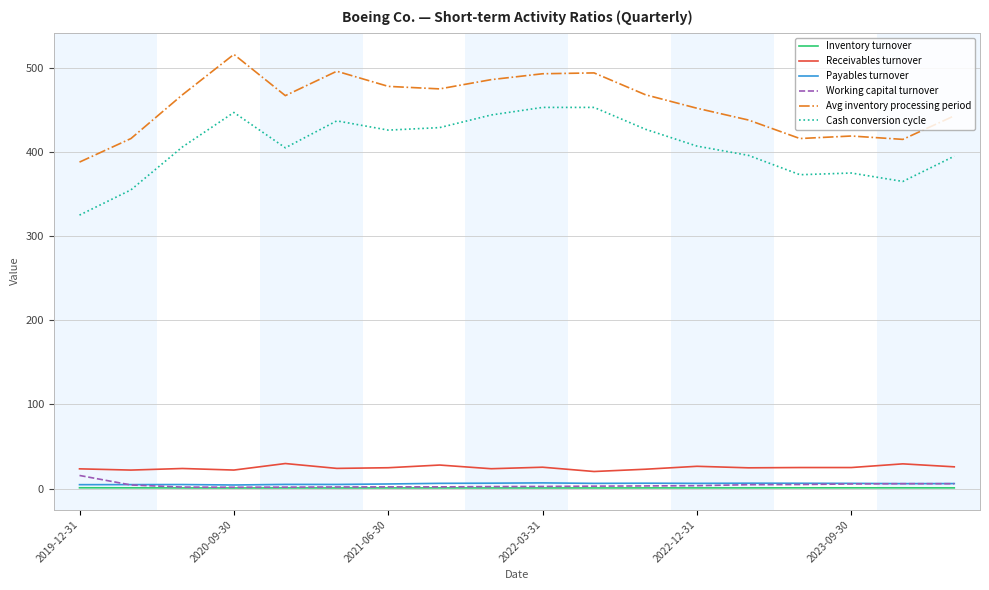

Which series has the largest total across all categories?

Avg inventory processing period